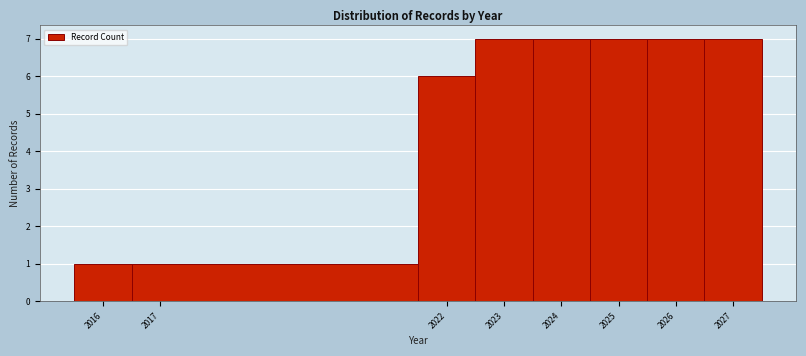

Reading left to right, list every bar in this chart as the range it spans on the x-axis followed by its height. The values are not printed on the chart, so give them approximately, as read against the axis.

2015.5 to 2016.5: 1
2016.5 to 2021.5: 1
2021.5 to 2022.5: 6
2022.5 to 2023.5: 7
2023.5 to 2024.5: 7
2024.5 to 2025.5: 7
2025.5 to 2026.5: 7
2026.5 to 2027.5: 7